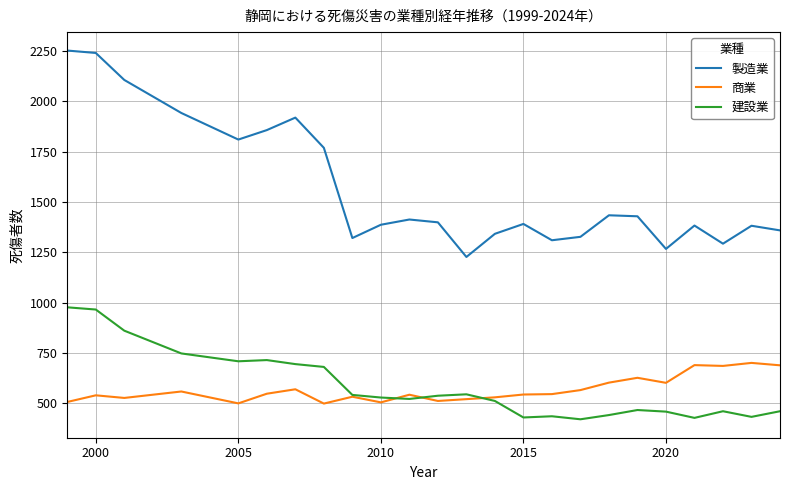

True or false: 製造業 and 商業 cross at least once.

False